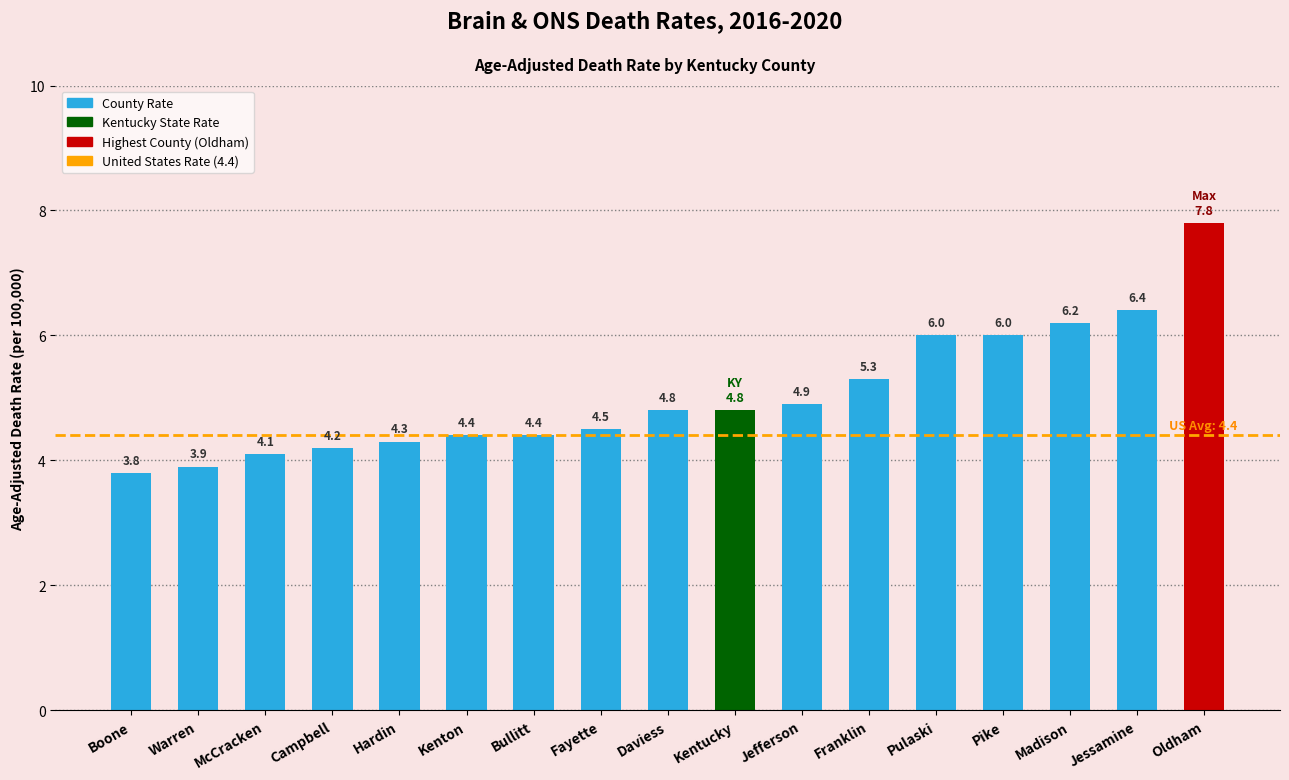

What is the label of the 11th bar from the left?

Jefferson